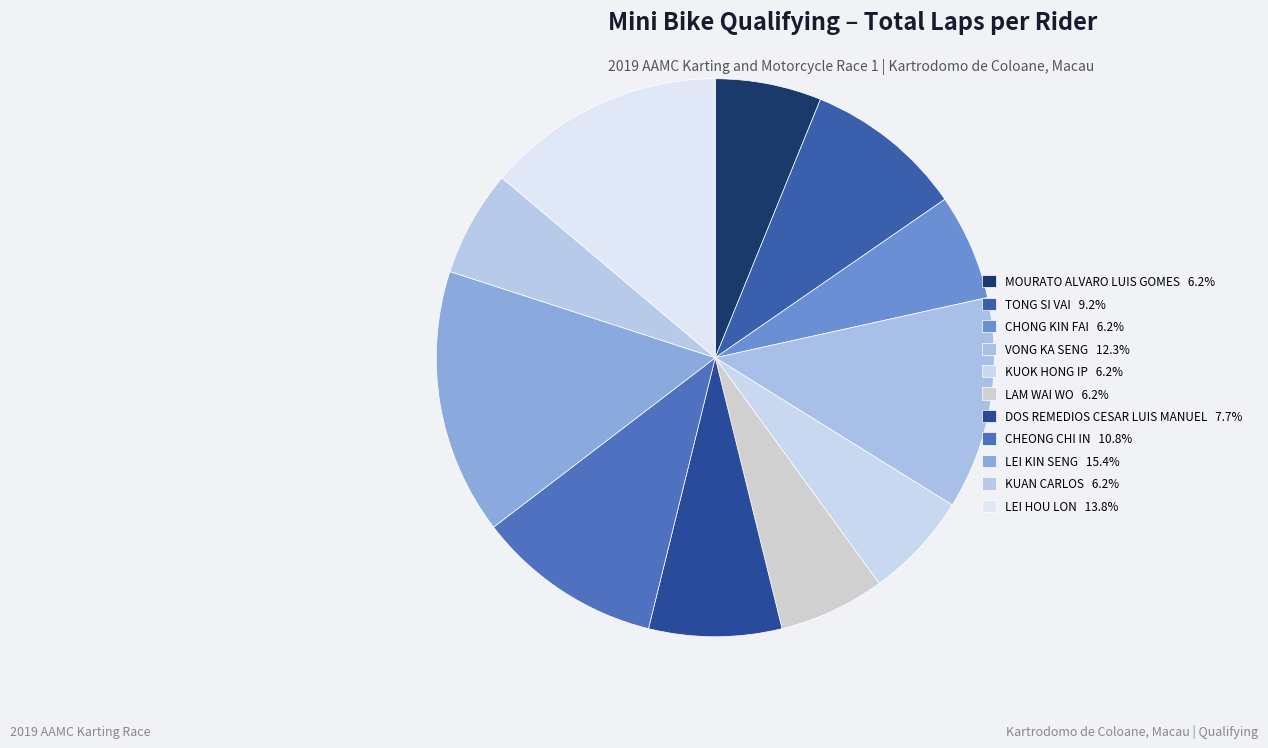

Which category has the smallest portion of the pie?

MOURATO ALVARO LUIS GOMES